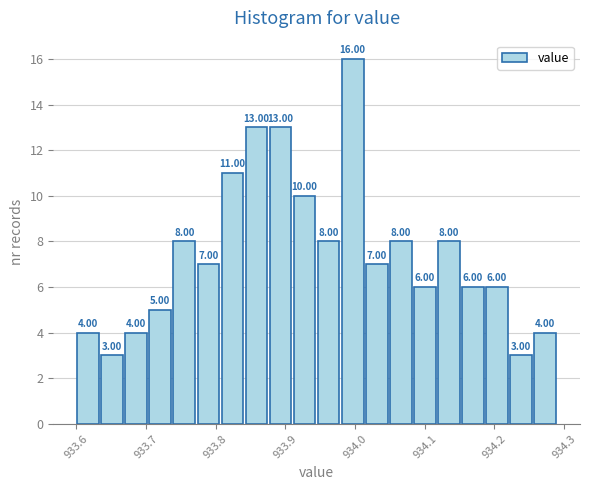

Read against the x-axis, roughly where is the centre of the tallest bar?

934.00